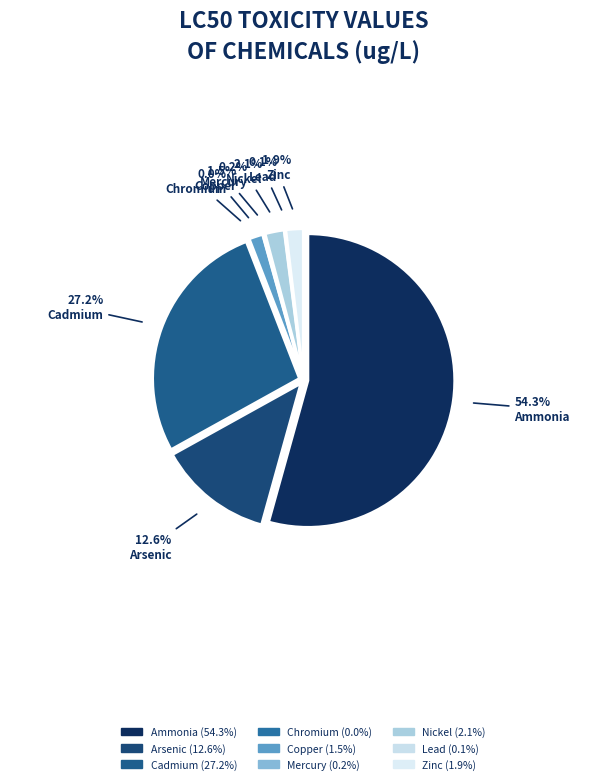

How many segments does this pie chart have?

9